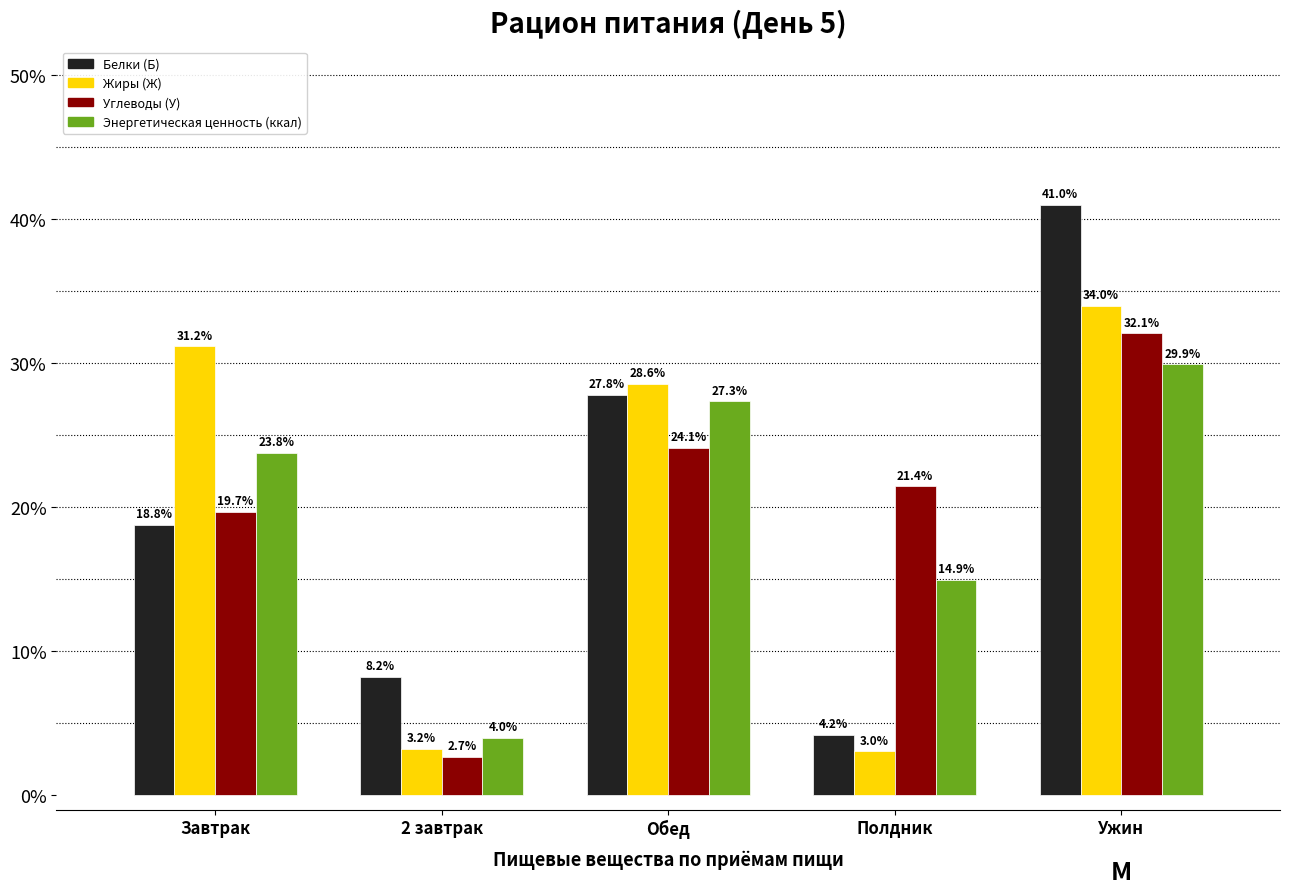

Reading left to right, extract all data points from this chart.

Белки (Б): Завтрак=18.8	2 завтрак=8.2	Обед=27.8	Полдник=4.2	Ужин=41.0
Жиры (Ж): Завтрак=31.2	2 завтрак=3.2	Обед=28.6	Полдник=3.0	Ужин=34.0
Углеводы (У): Завтрак=19.7	2 завтрак=2.7	Обед=24.1	Полдник=21.4	Ужин=32.1
Энергетическая ценность (ккал): Завтрак=23.8	2 завтрак=4.0	Обед=27.3	Полдник=14.9	Ужин=29.9